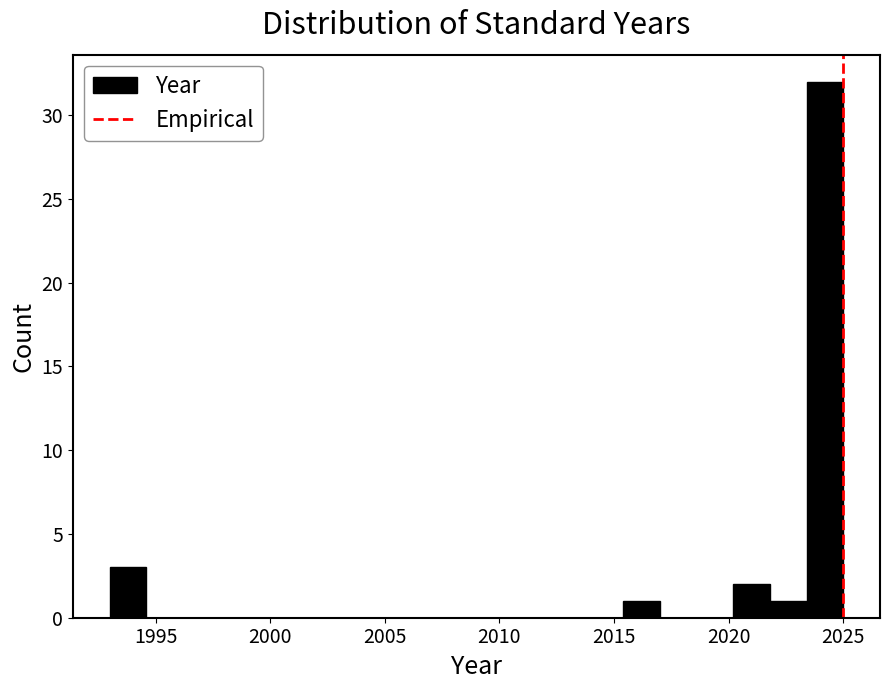

Around what value on the x-axis is the tallest bar? Give the approximate position of its centre, as read against the axis.

2024.0